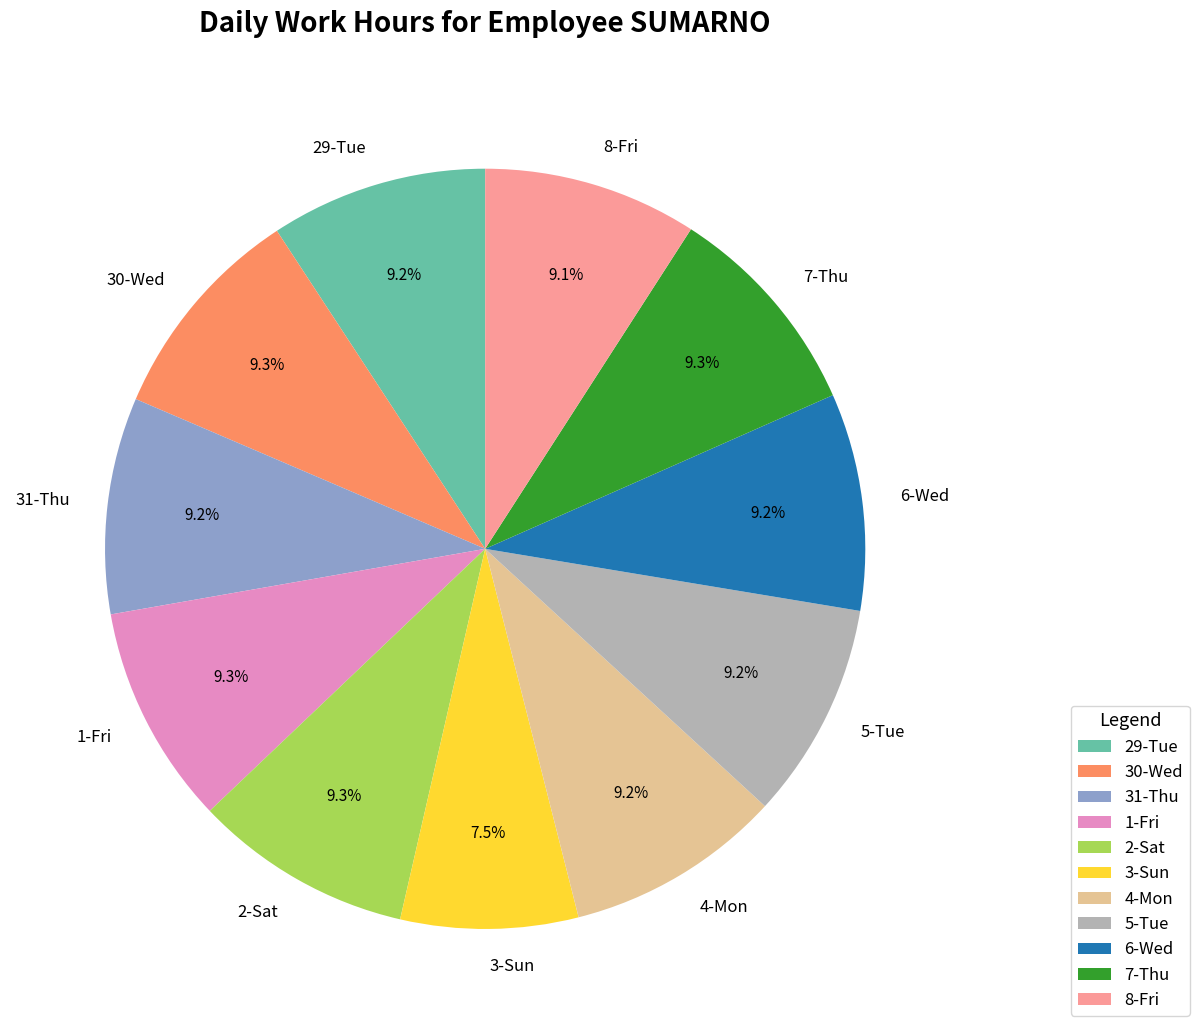

Which slice is the smallest?

3-Sun